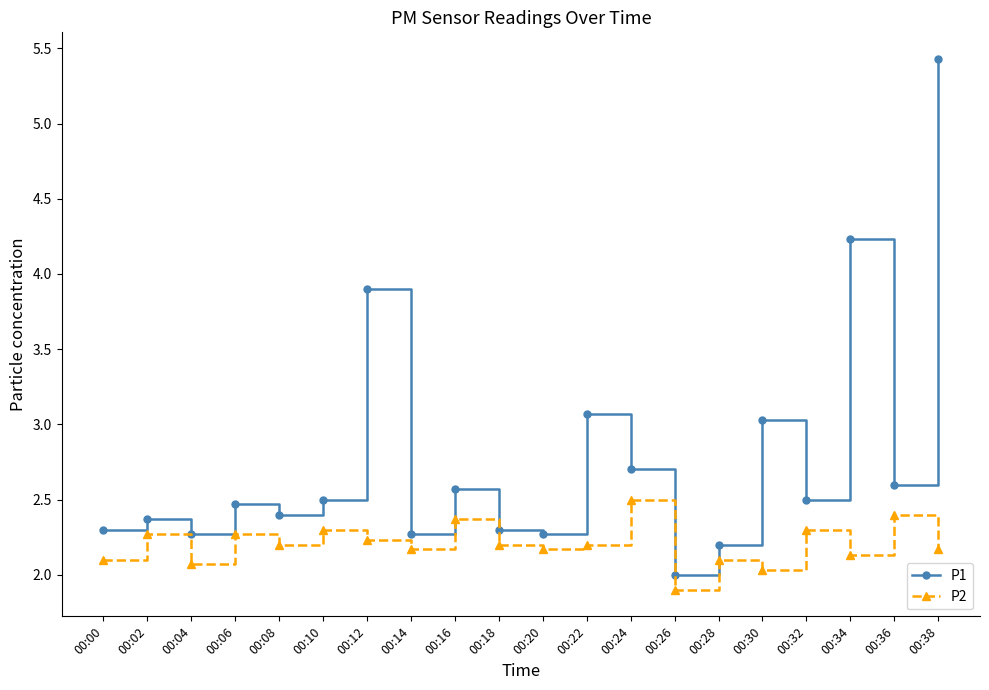

What is the value of the P1 point at the 4th from the left?

2.5